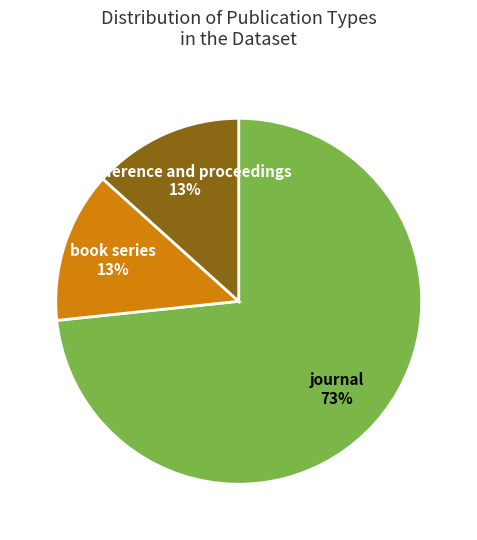

Which category has the biggest portion of the pie?

journal